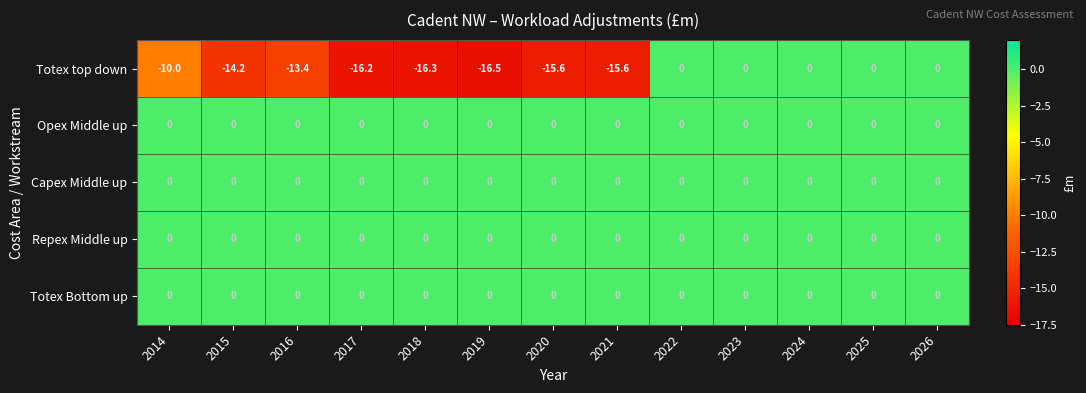

What is the total value across all series at 2014?

-10.0